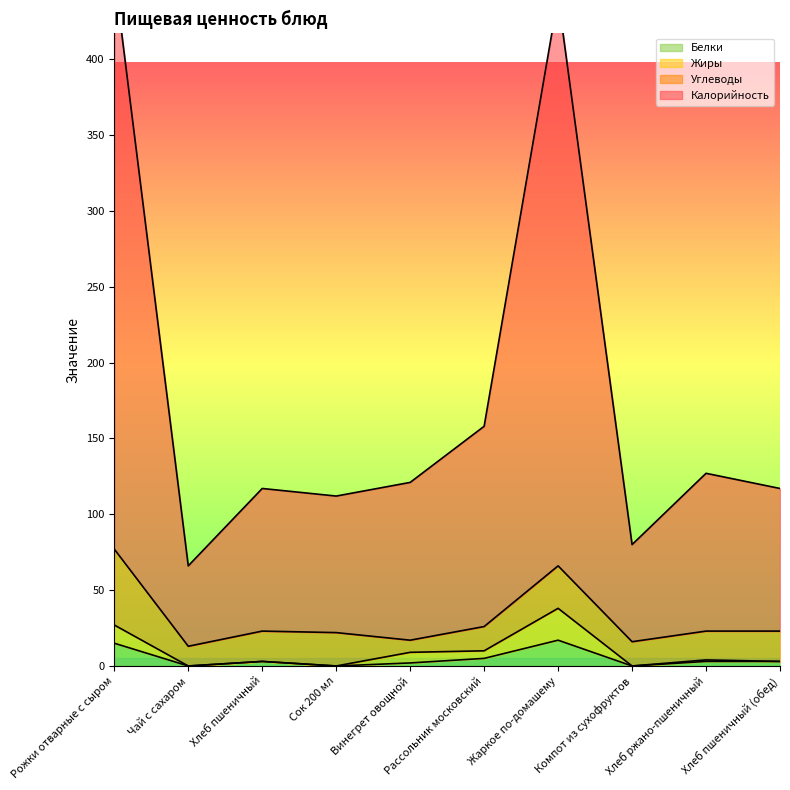

At which category does the chart reach its peak across all series?

Рожки отварные с сыром